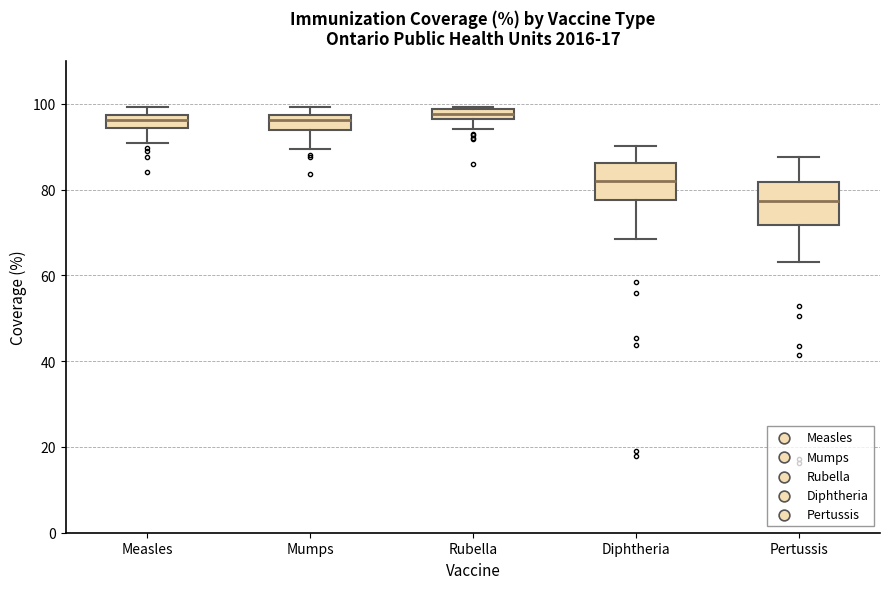

Where is the lower edge of the box for Measles on the y-axis? The values are not printed on the chart, so give them approximately, as read against the axis.

94